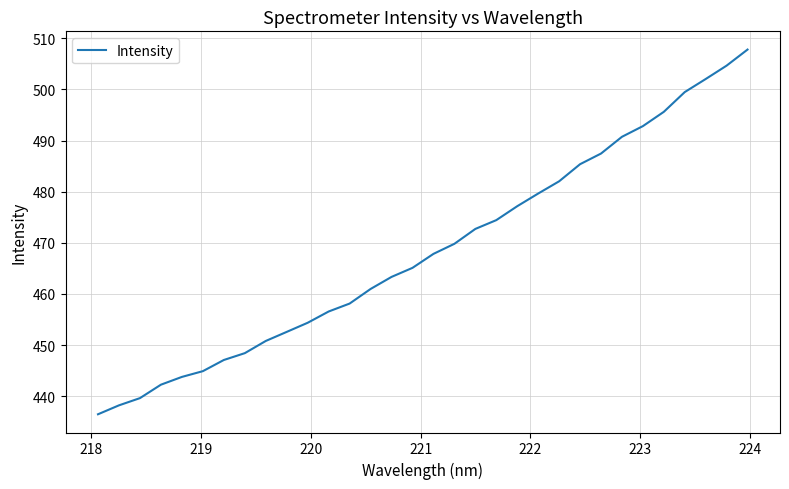

What is the greatest value displayed?

507.8